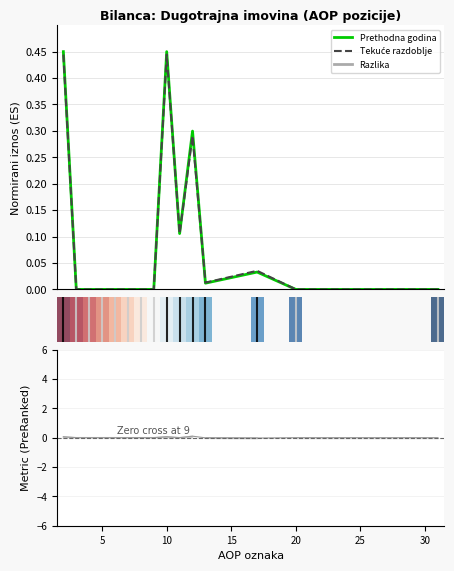

What is the highest value of the Tekuće razdoblje series?

0.4